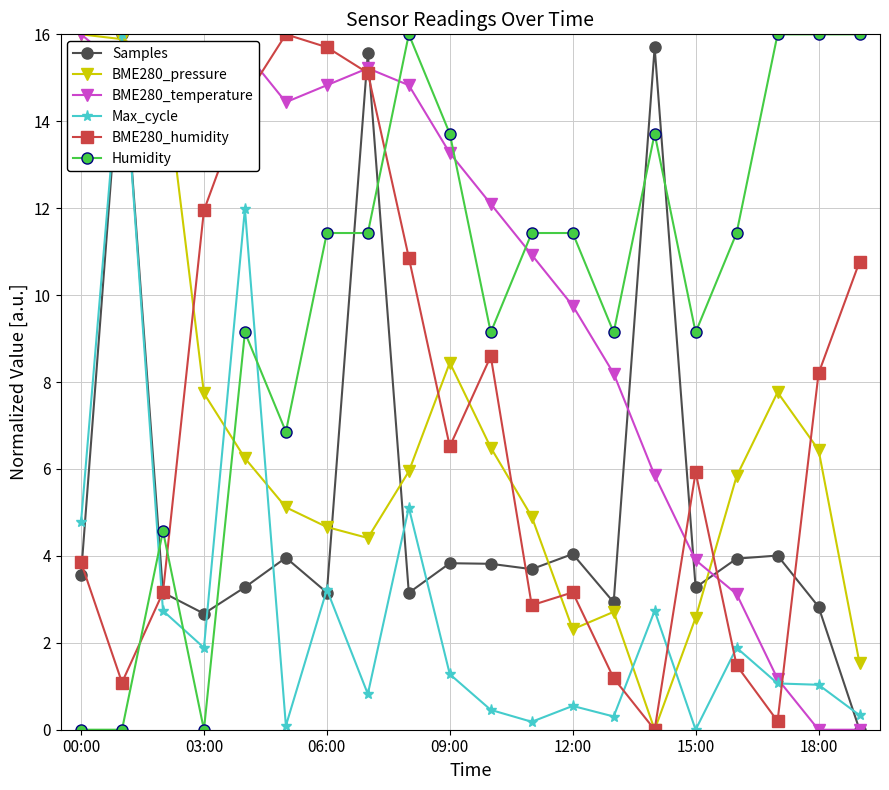

How many times do BME280_pressure and Humidity cross each other?

1